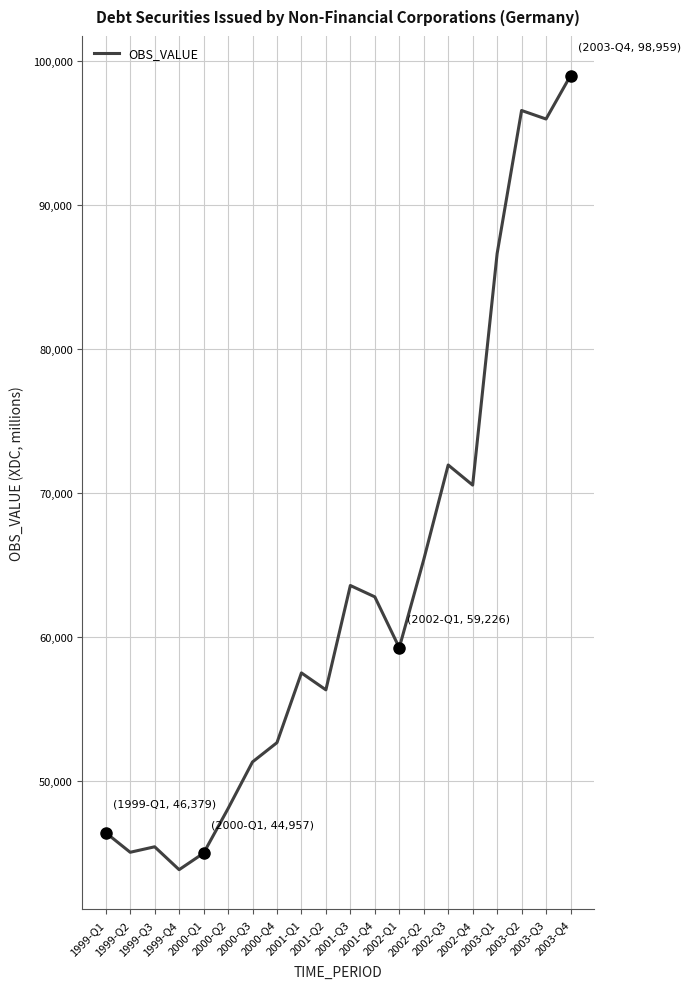

What is the change in value from 2000-Q1 to 2001-Q2?

+11344